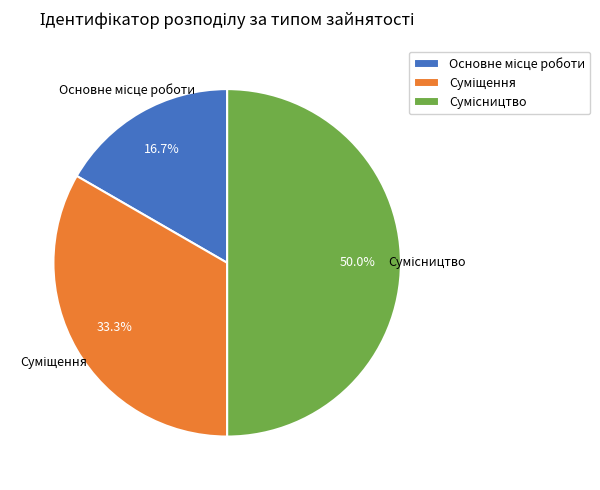

What is the change in value from Суміщення to Сумісництво?

+1